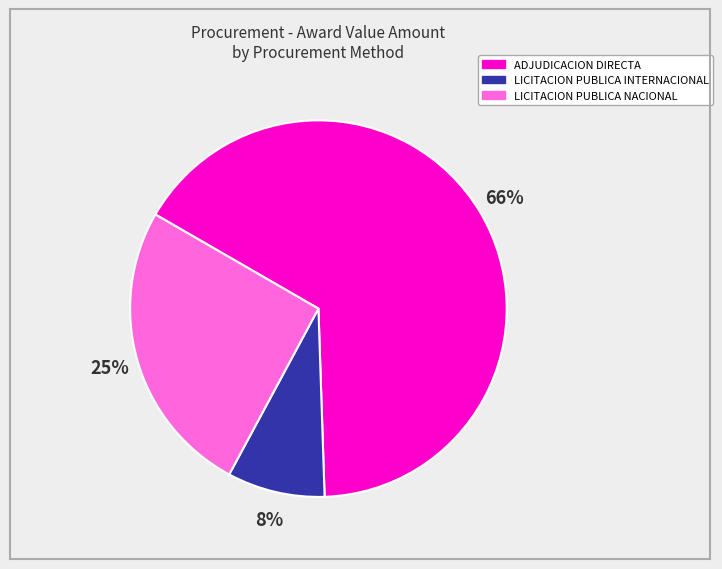

Which category accounts for the majority?

ADJUDICACION DIRECTA